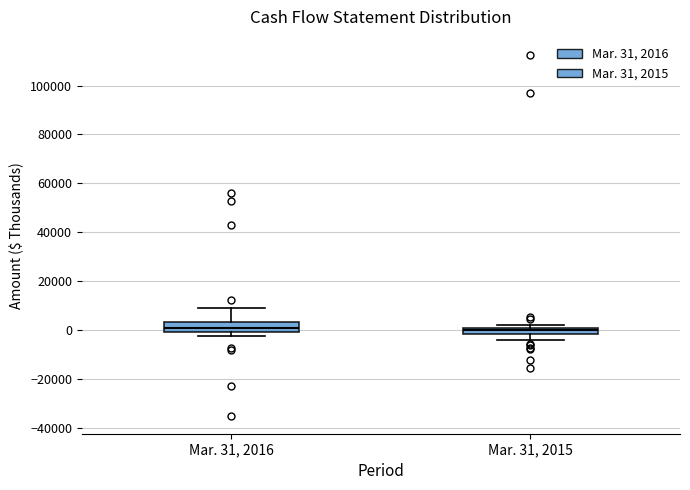

Where is the lower edge of the box for Mar. 31, 2016 on the y-axis? The values are not printed on the chart, so give them approximately, as read against the axis.

0